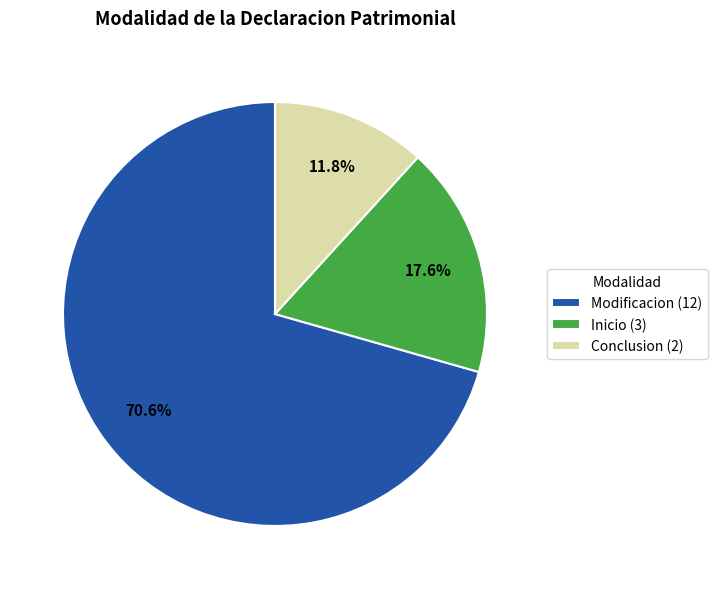

To the nearest percent, what is the difference between the largest and smallest slice percentages?

59%